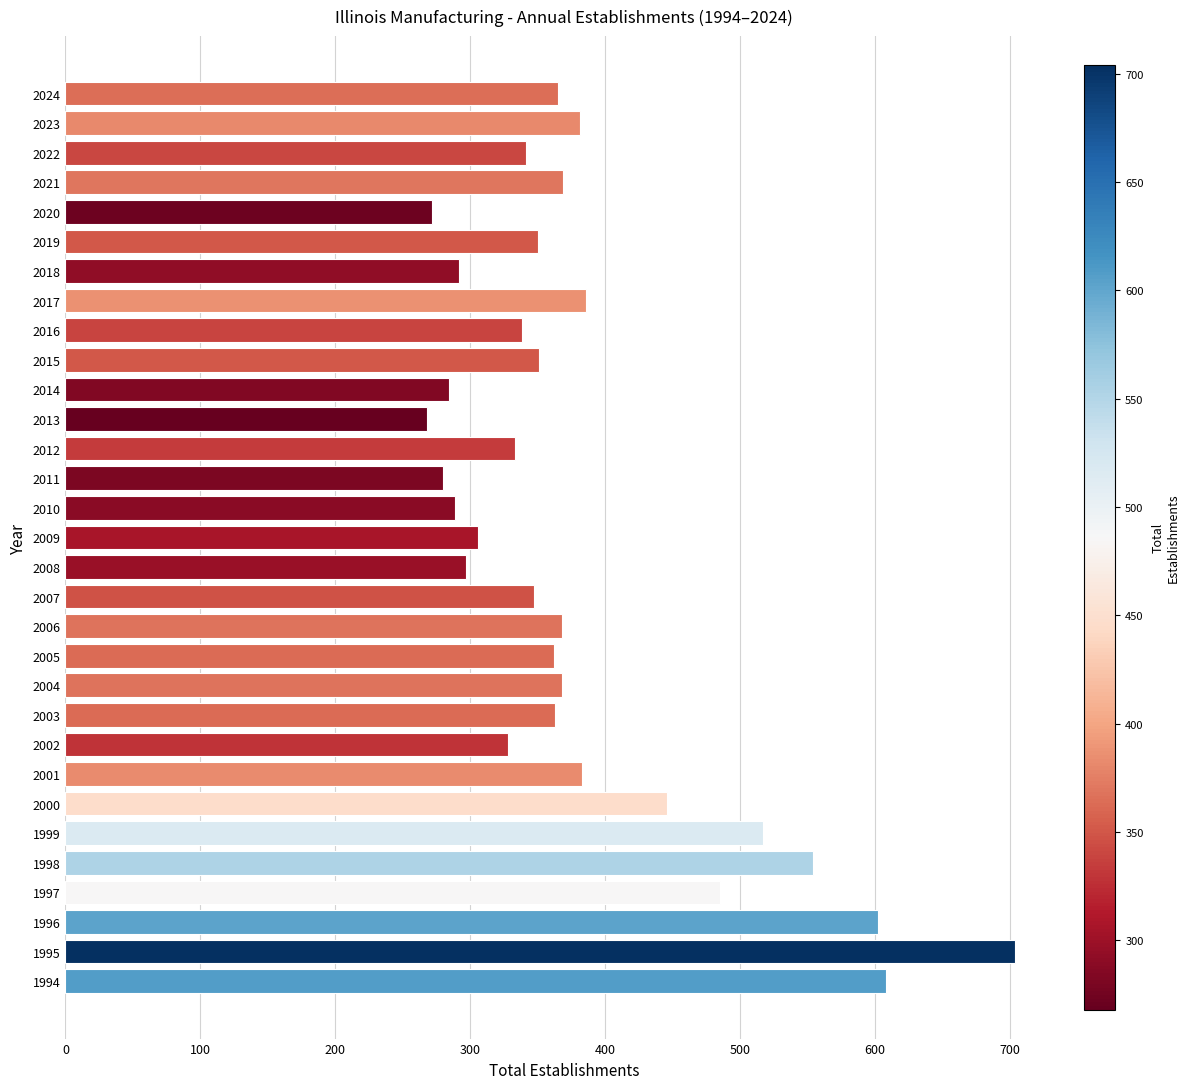

What is the maximum value shown in the chart?

704